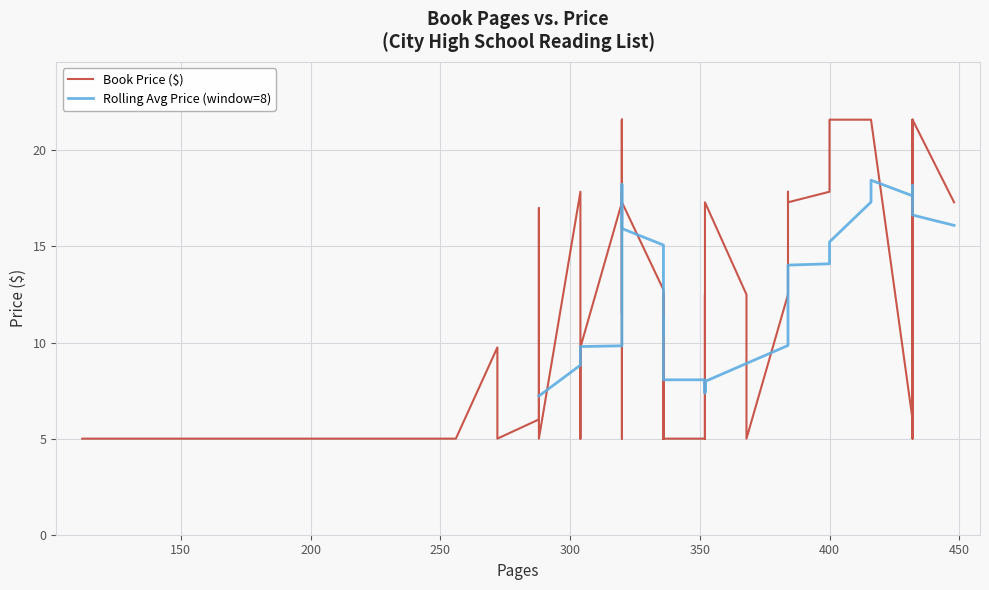

Approximately how many times larger is the value at 288 compared to 304?

1.7